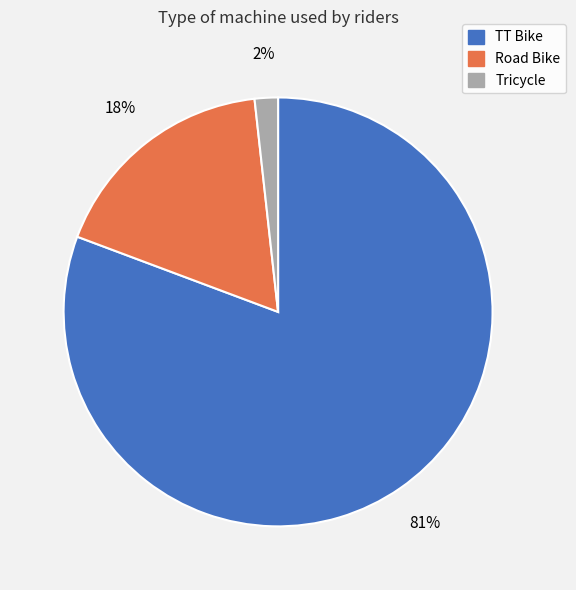

To the nearest percent, what is the average slice percentage?

33%